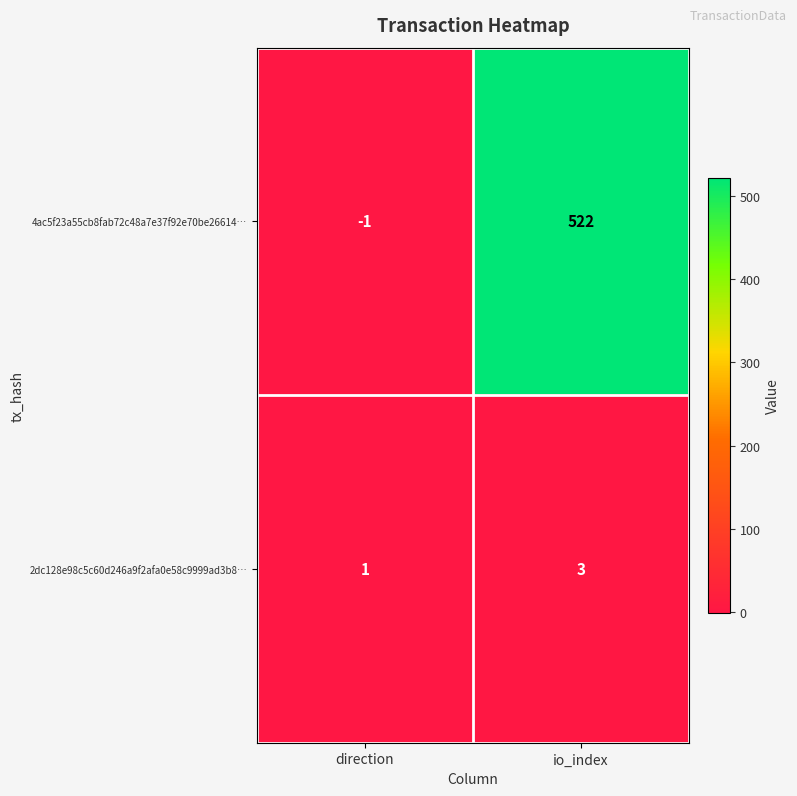

Reading right to left, list all the values displayed in this chart.

4ac5f23a55cb8fab72c48a7e37f92e70be26614…: io_index=522	direction=-1
2dc128e98c5c60d246a9f2afa0e58c9999ad3b8…: io_index=3	direction=1